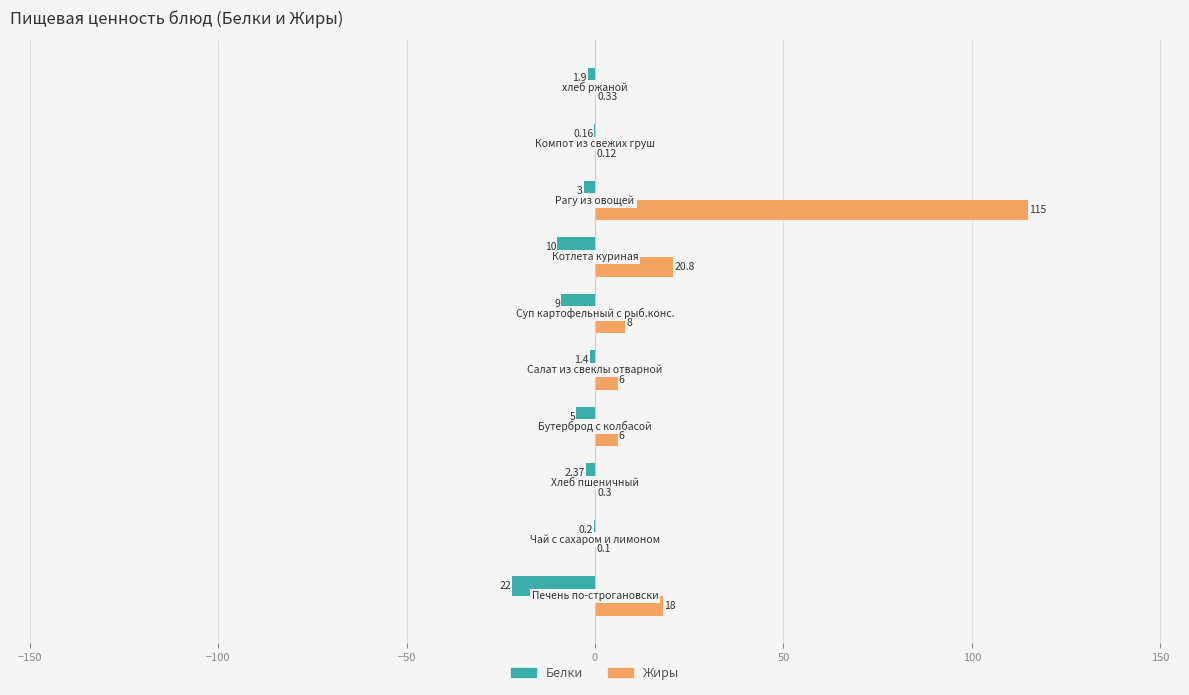

Which series has the largest total across all categories?

Жиры